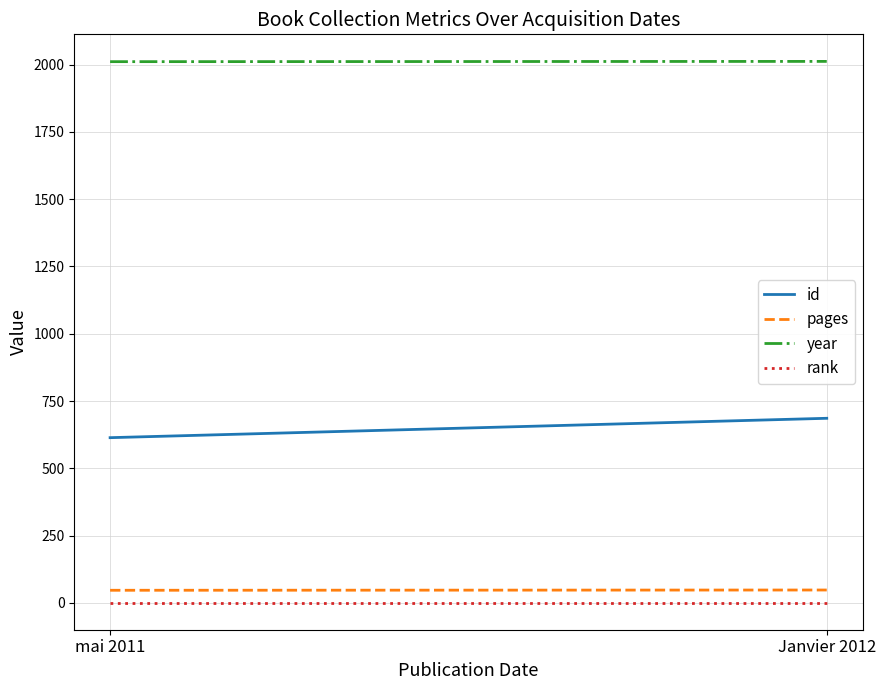

Rank the categories by rank value from lowest to highest.

mai 2011, Janvier 2012